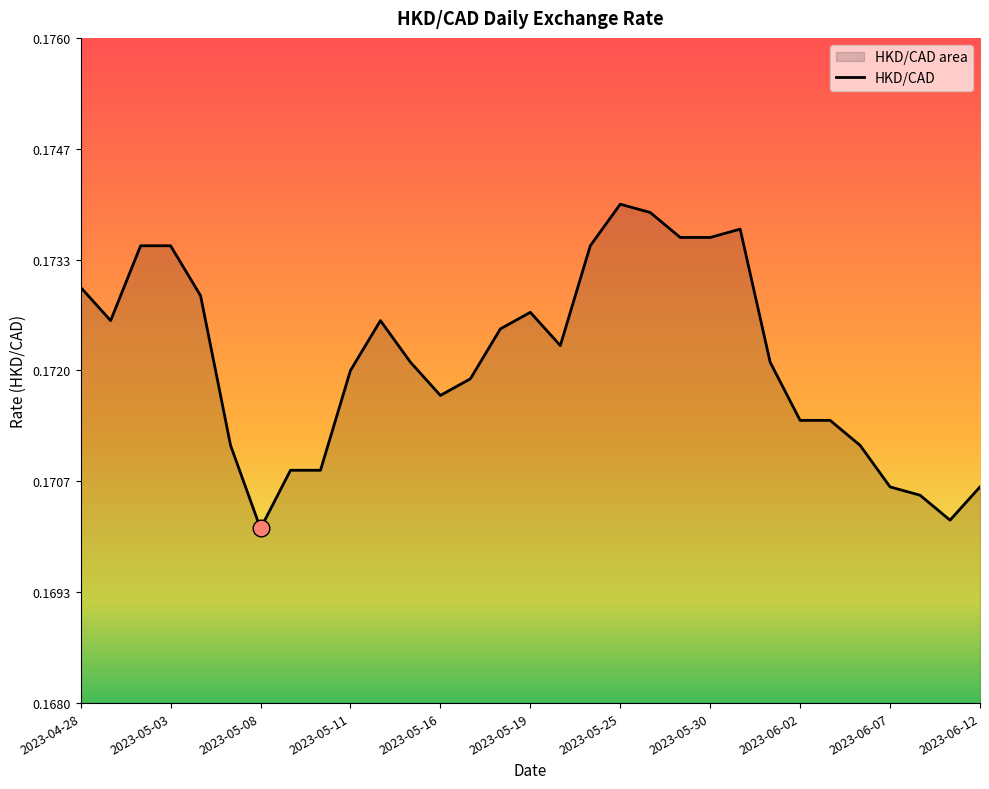

At which category does the chart reach its minimum across all series?

2023-05-08